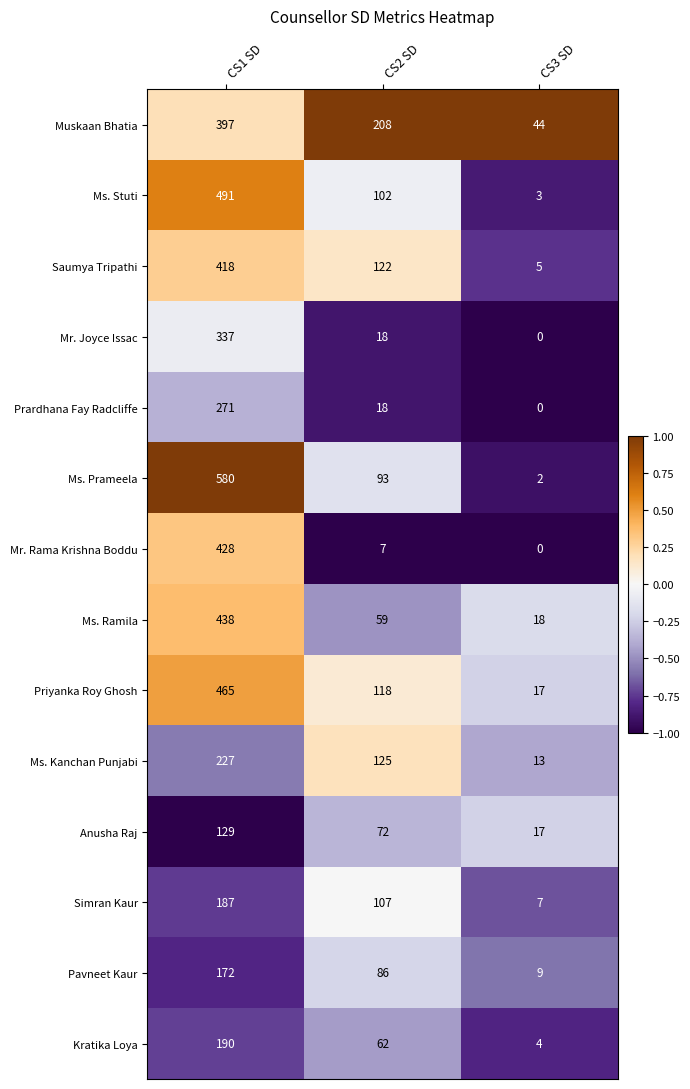

Which category has the lowest value across all series?

CS3 SD